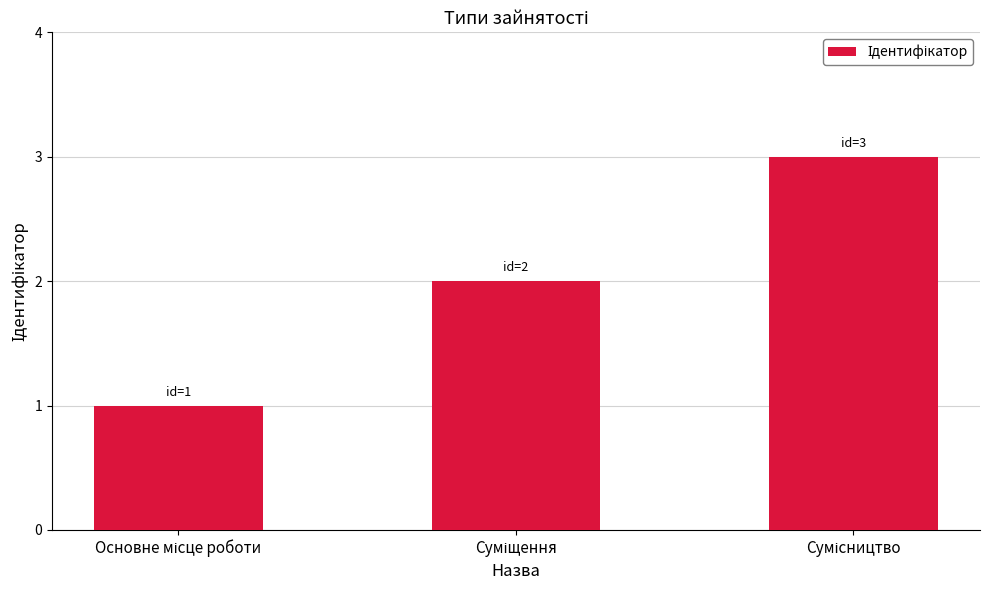

What is the maximum value shown in the chart?

3